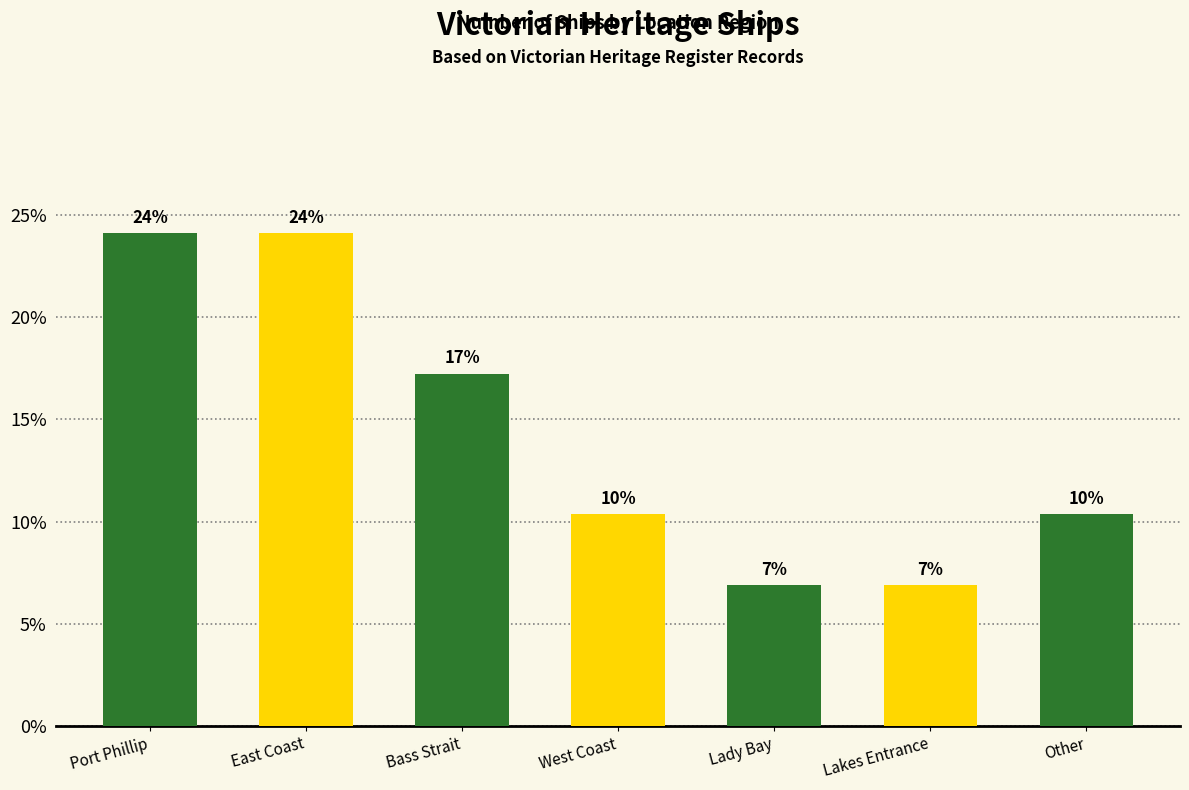

What is the label of the 4th bar from the right?

West Coast